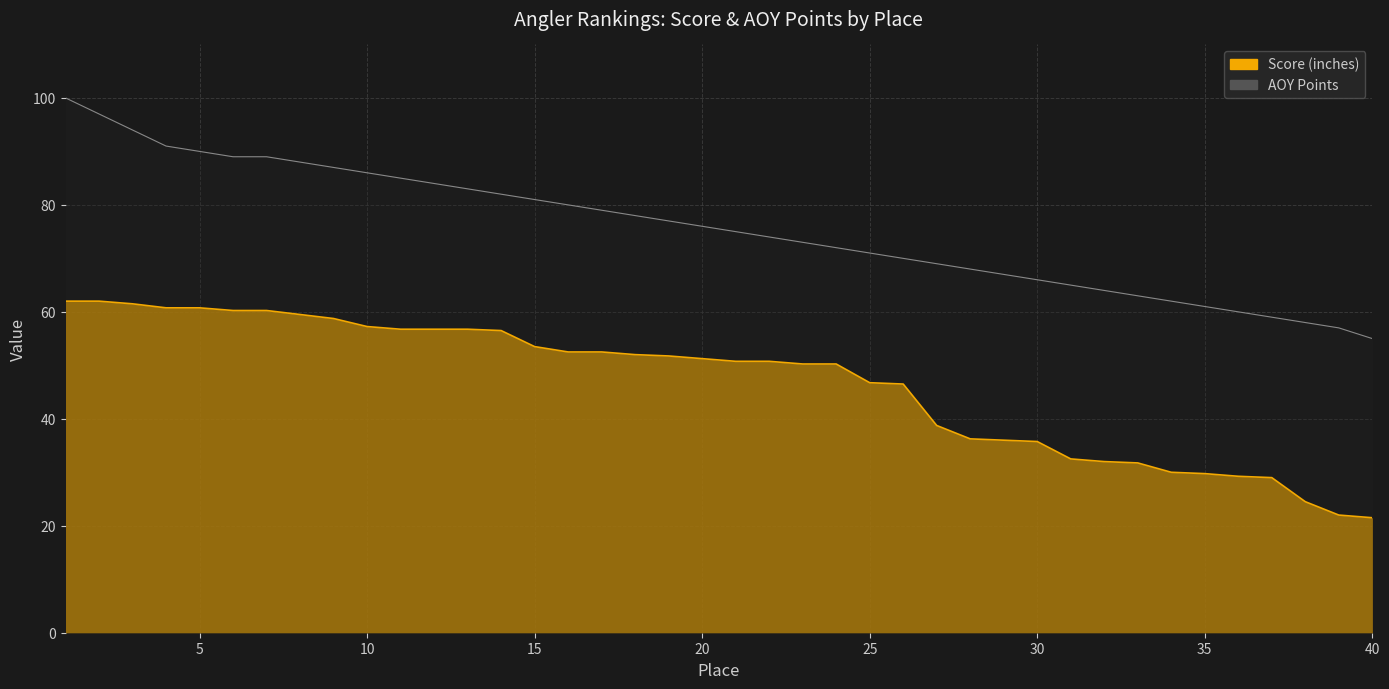

Reading left to right, extract all data points from this chart.

Score (inches): 1=62.0	2=62.0	3=61.5	4=60.8	5=60.8	6=60.2	7=60.2	8=59.5	9=58.8	10=57.2	11=56.8	12=56.8	13=56.8	14=56.5	15=53.5	16=52.5	17=52.5	18=52.0	19=51.8	20=51.2	21=50.8	22=50.8	23=50.2	24=50.2	25=46.8	26=46.5	27=38.8	28=36.2	29=36.0	30=35.8	31=32.5	32=32.0	33=31.8	34=30.0	35=29.8	36=29.2	37=29.0	38=24.5	39=22.0	40=21.5
AOY Points: 1=100.0	2=97.0	3=94.0	4=91.0	5=90.0	6=89.0	7=89.0	8=88.0	9=87.0	10=86.0	11=85.0	12=84.0	13=83.0	14=82.0	15=81.0	16=80.0	17=79.0	18=78.0	19=77.0	20=76.0	21=75.0	22=74.0	23=73.0	24=72.0	25=71.0	26=70.0	27=69.0	28=68.0	29=67.0	30=66.0	31=65.0	32=64.0	33=63.0	34=62.0	35=61.0	36=60.0	37=59.0	38=58.0	39=57.0	40=55.0